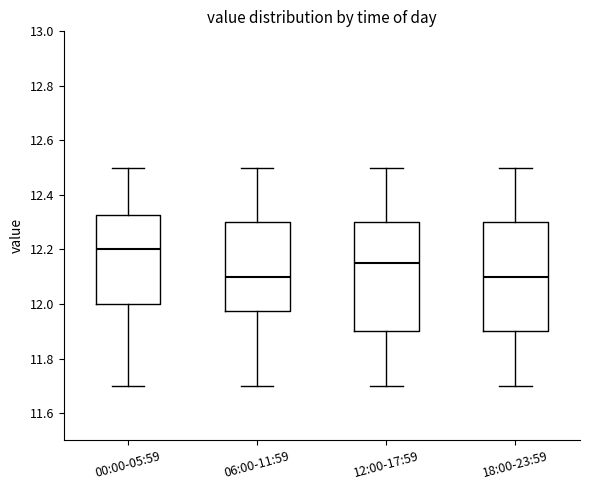

Where is the lower edge of the box for 00:00-05:59 on the y-axis? The values are not printed on the chart, so give them approximately, as read against the axis.

12.00